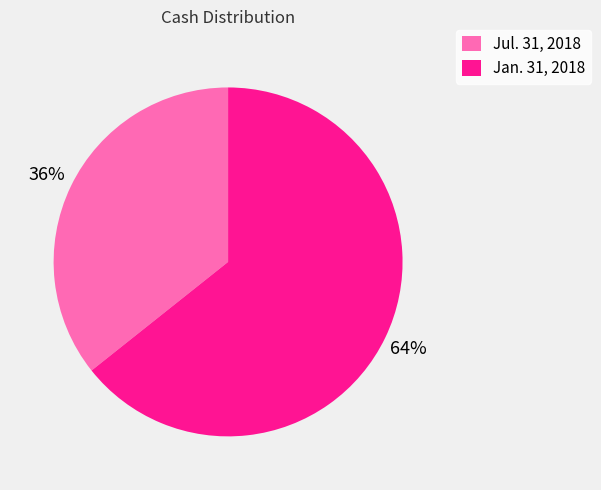

Rank the categories by value from highest to lowest.

Jan. 31, 2018, Jul. 31, 2018